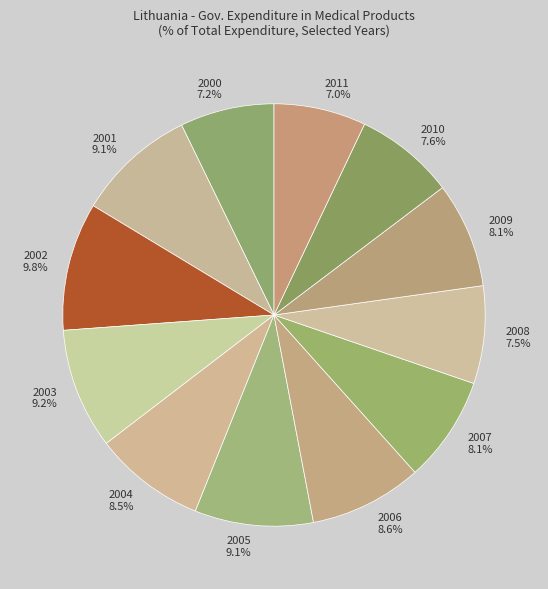

Which category has the biggest portion of the pie?

2002